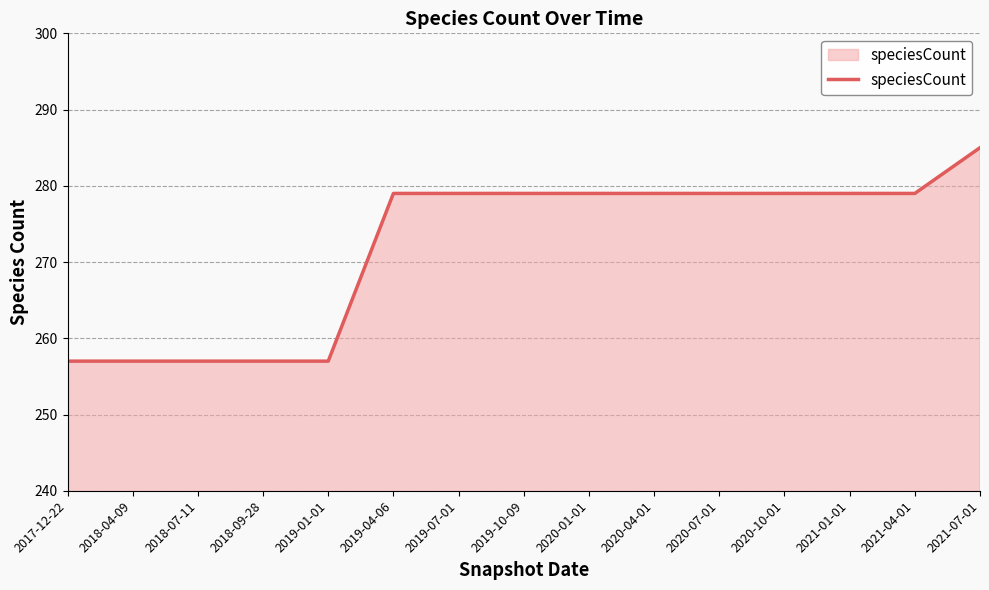

Approximately how many times larger is the value at 2019-10-09 compared to 2020-04-01?

1.0